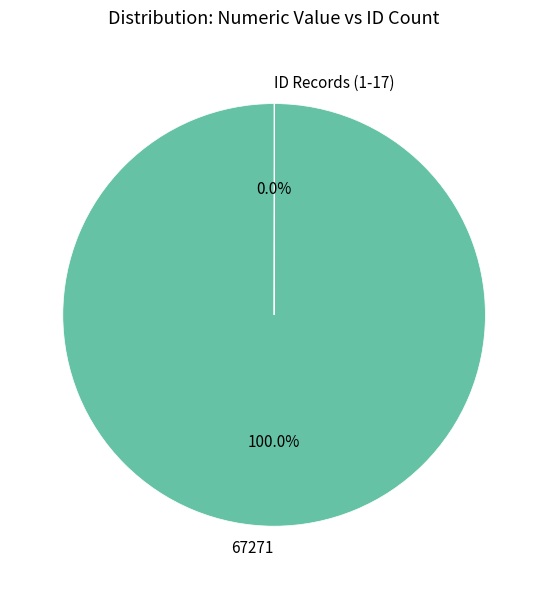

Which slice is the largest?

67271